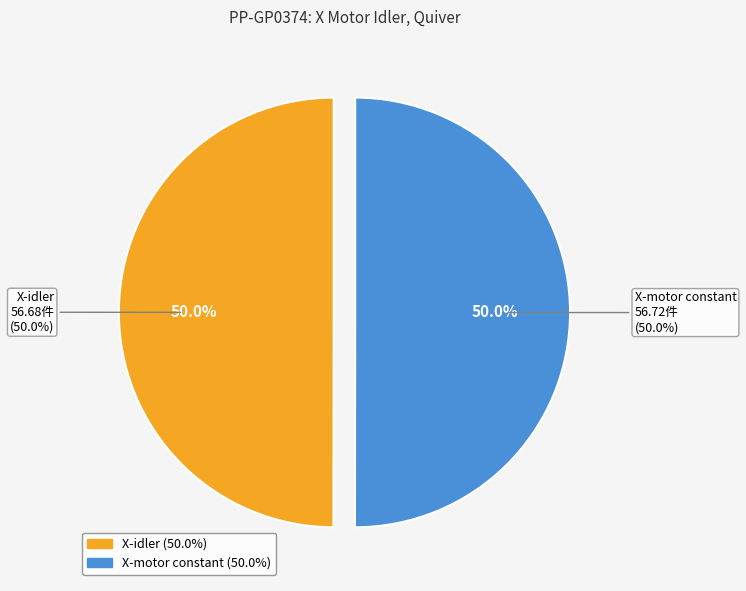

Is it true that X-idler is 41% of the pie?

False